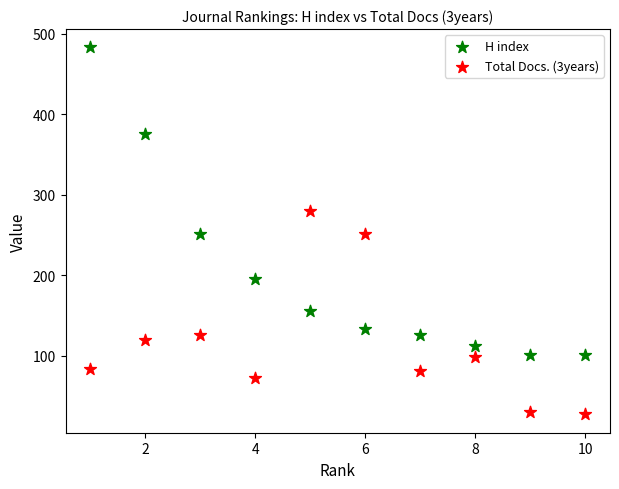

Across all data points, what is the range of Y values (max minus min)?

456